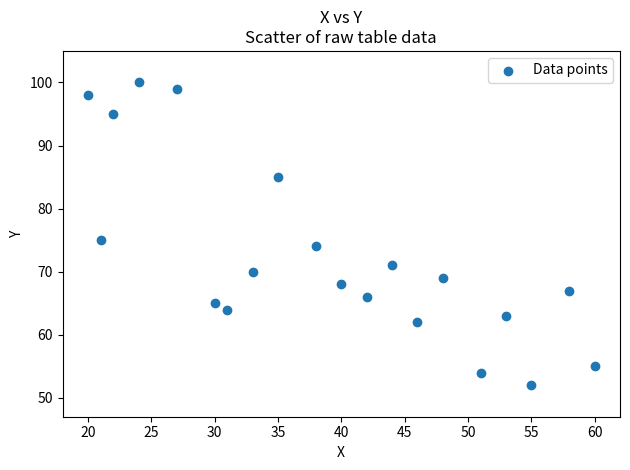

What is the range of X values (max minus min)?

40